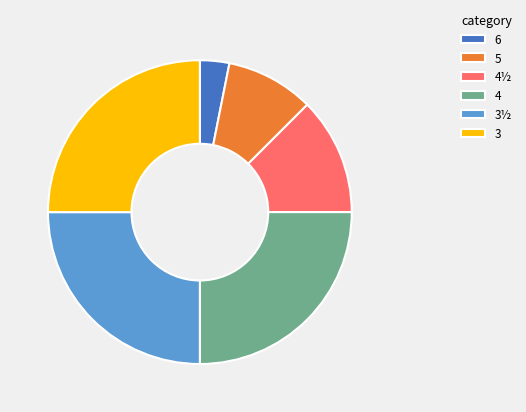

What is the smallest slice in the pie chart?

6